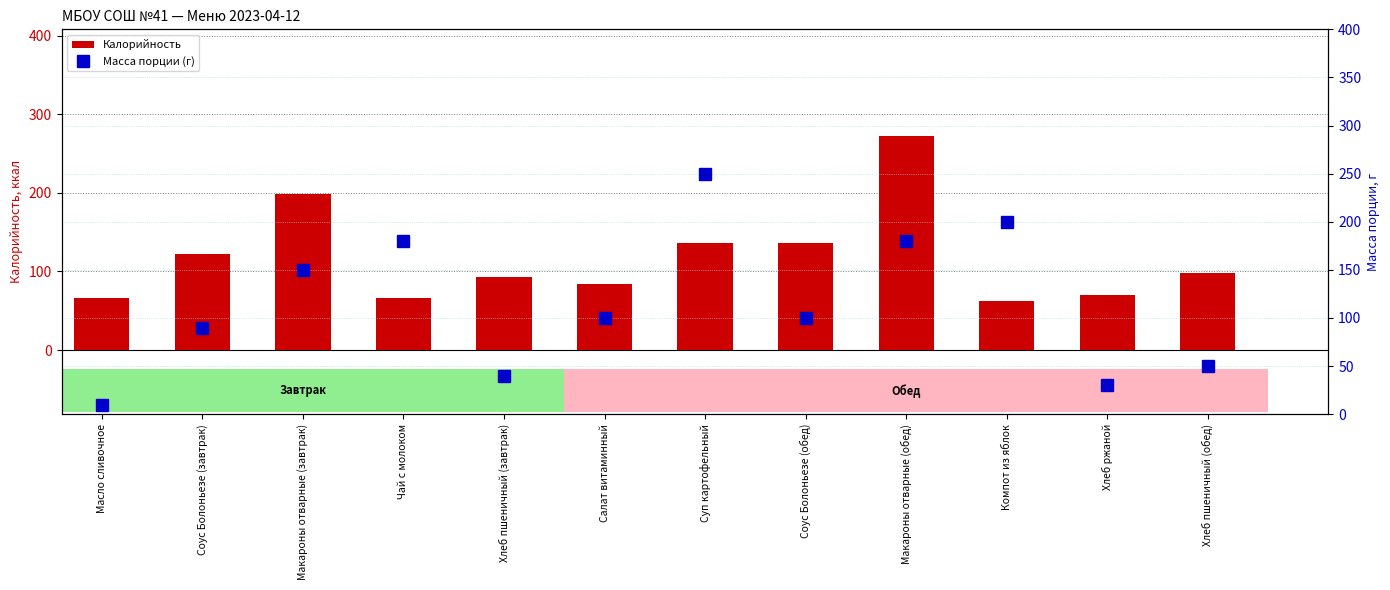

The Масса порции (г) series shows 65.3 at Хлеб пшеничный (завтрак). True or false?

False